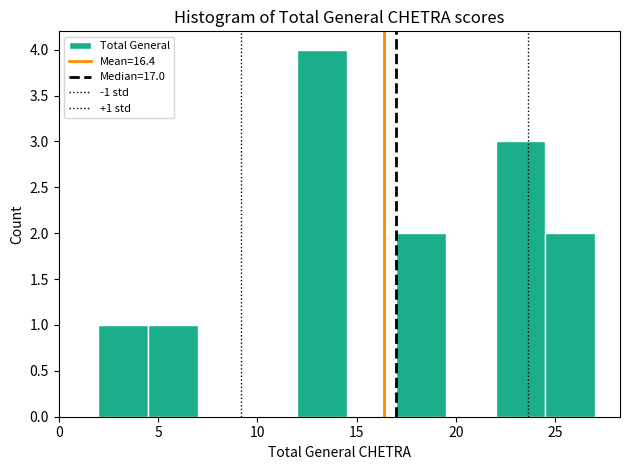

Which range on the x-axis has the tallest bar?

12.0 to 14.5